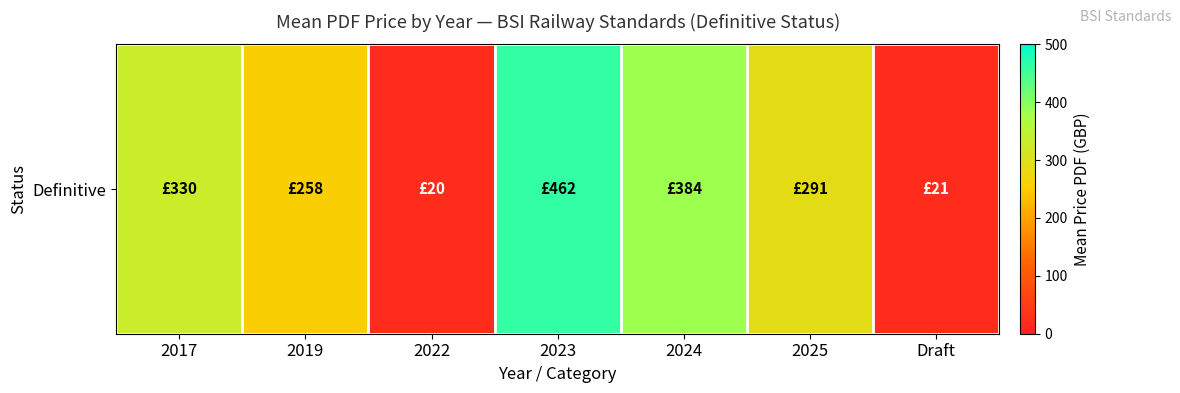

Reading left to right, list all the values displayed in this chart.

330.0	258.0	20.0	462.0	384.0	290.5	21.1